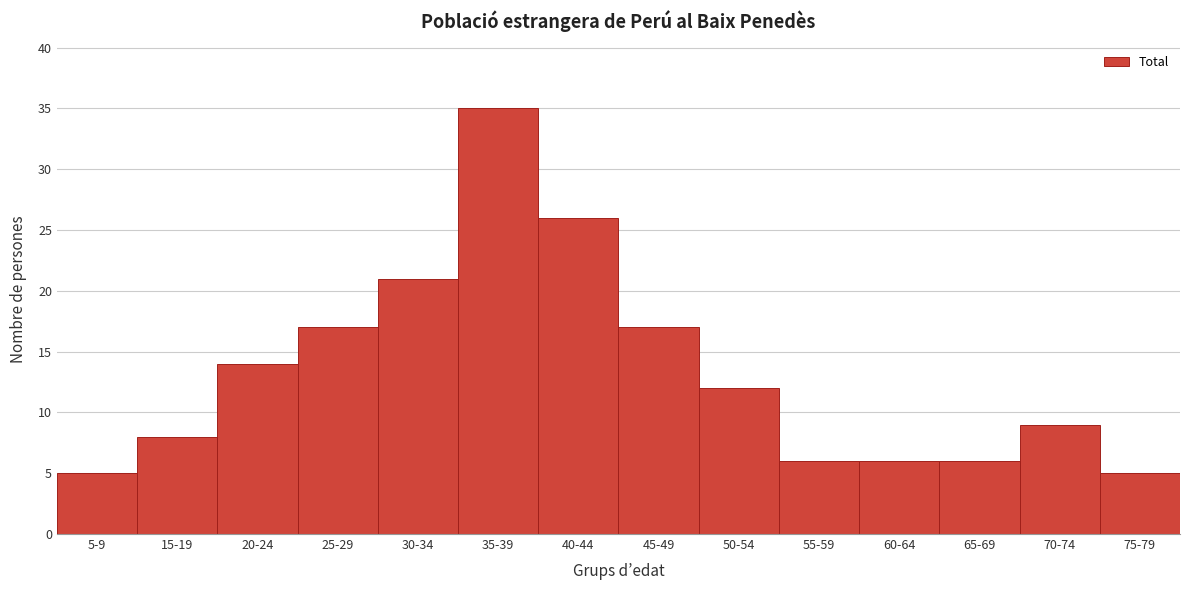

Reading left to right, extract all data points from this chart.

5-9=5	15-19=8	20-24=14	25-29=17	30-34=21	35-39=35	40-44=26	45-49=17	50-54=12	55-59=6	60-64=6	65-69=6	70-74=9	75-79=5